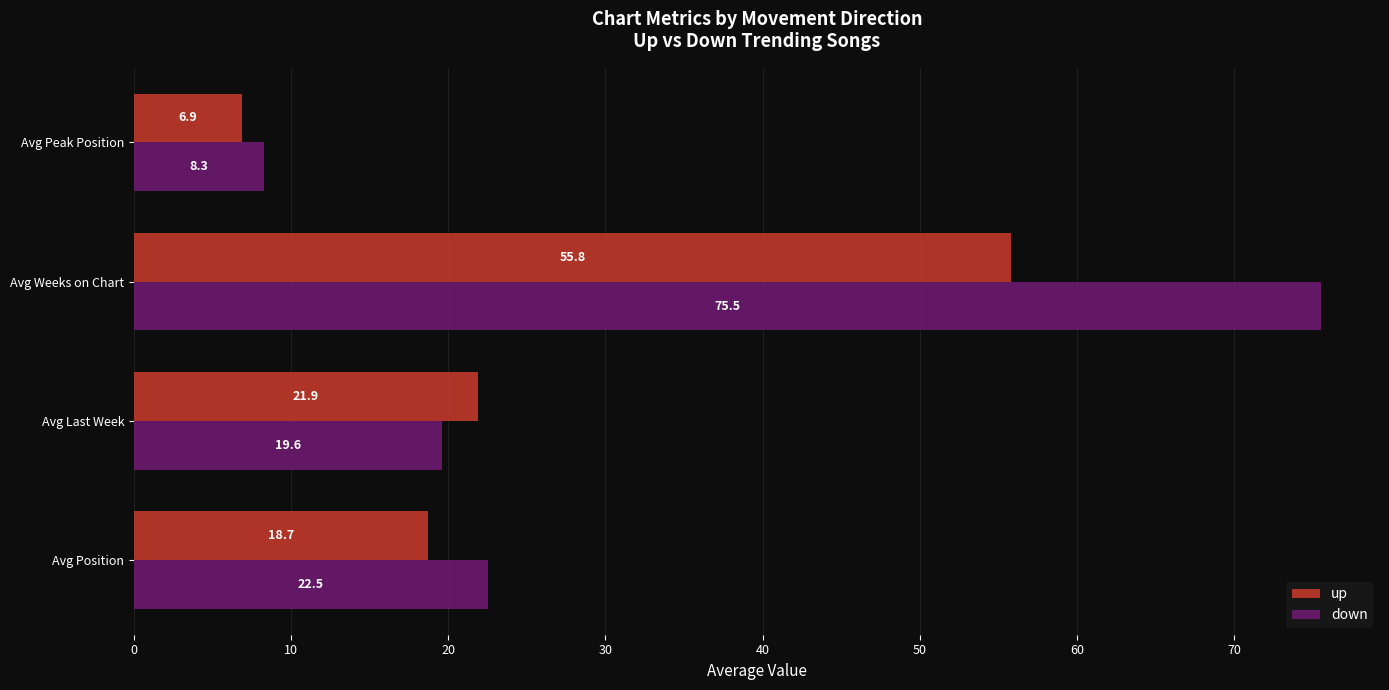

What is the average value of the up series?

25.8